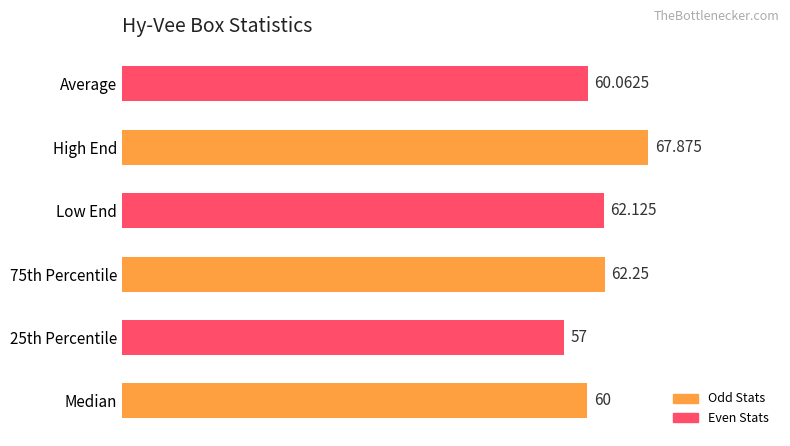

Between 25th Percentile and High End, which is larger?

High End